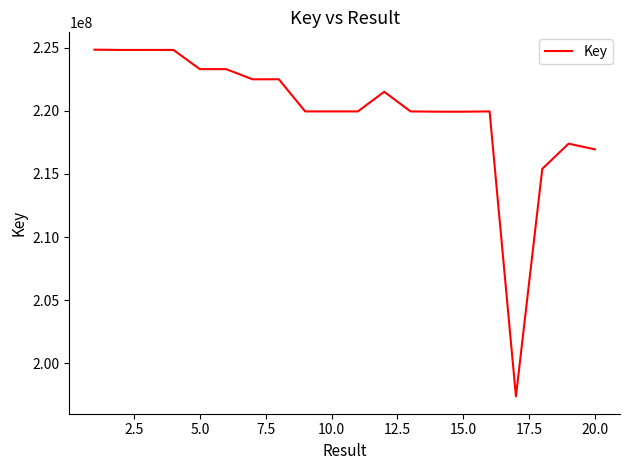

What is the smallest value displayed?

197387175